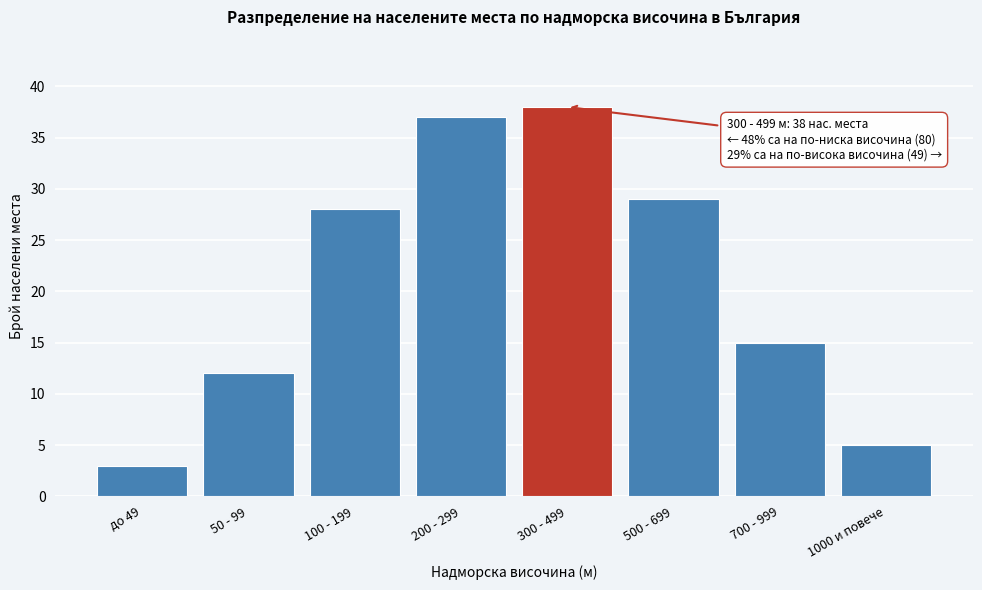

Reading left to right, transcribe all the data shown in this chart.

до 49=3	50 - 99=12	100 - 199=28	200 - 299=37	300 - 499=38	500 - 699=29	700 - 999=15	1000 и повече=5